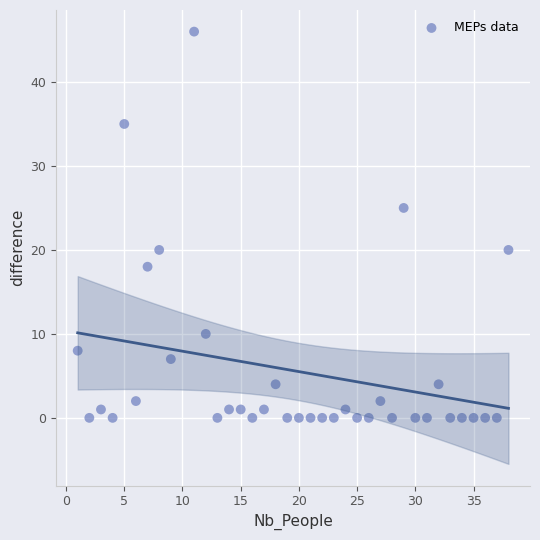

What is the range of X values (max minus min)?

37